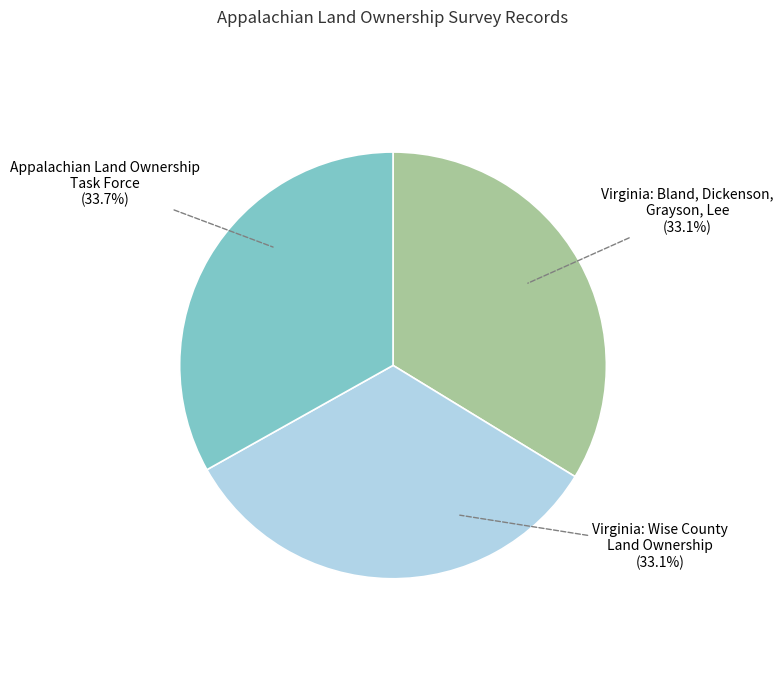

Which has a higher value, Virginia: Bland, Dickenson, Grayson, Lee (Item 42900) or Virginia: Wise County - Land Ownership (Item 42889)?

Virginia: Bland, Dickenson, Grayson, Lee (Item 42900)